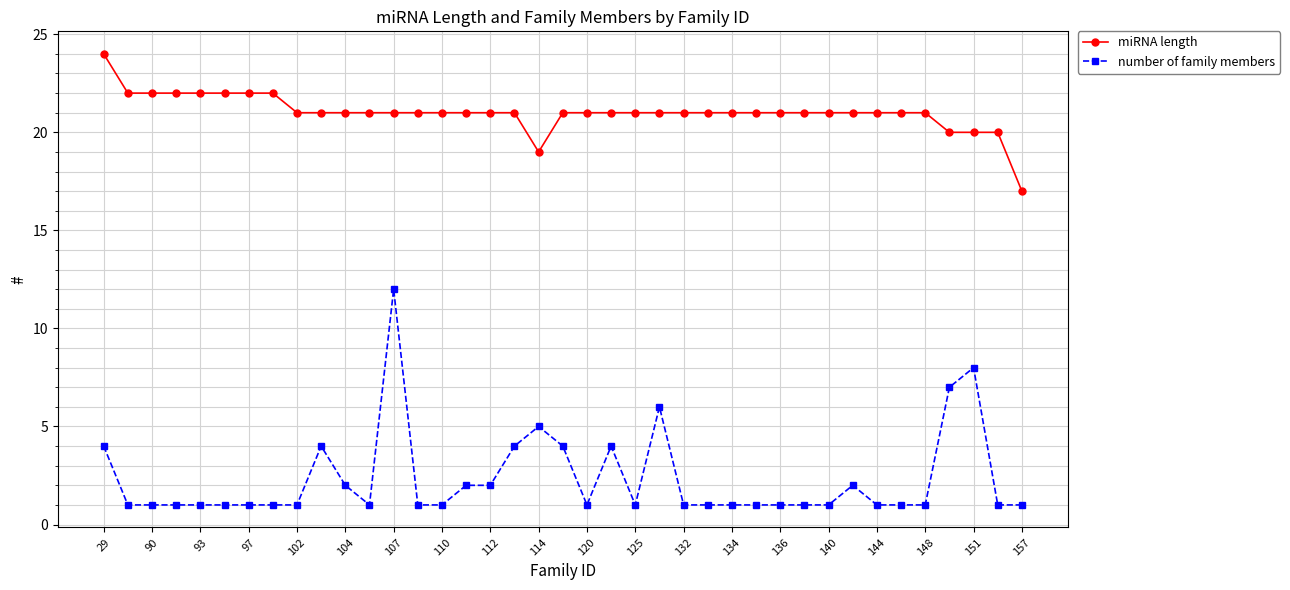

True or false: number of family members and miRNA length cross at least once.

False